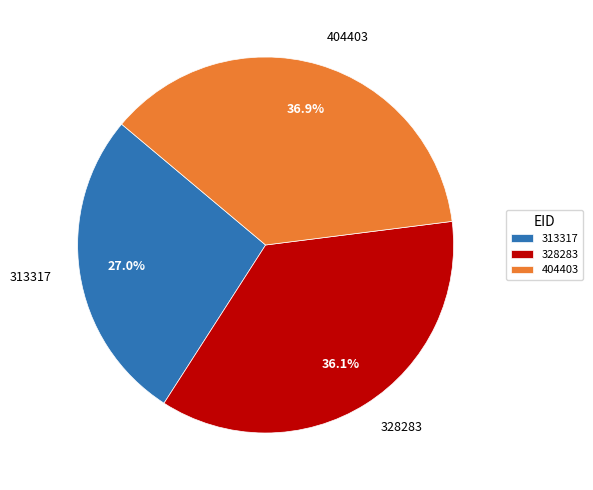

Is there a majority slice in this chart?

No